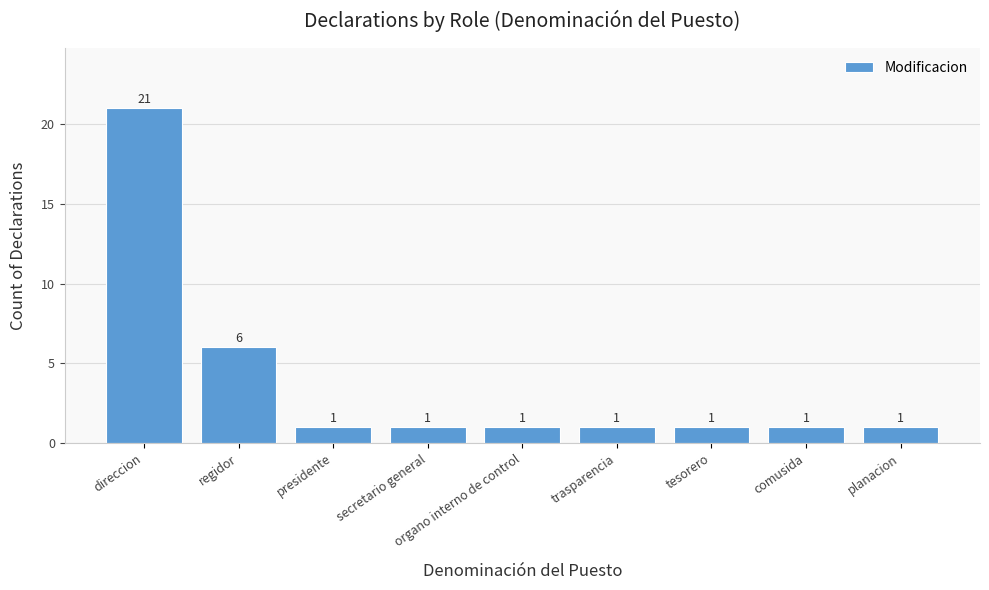

What is the ratio of the value at presidente to the value at tesorero?

1.0